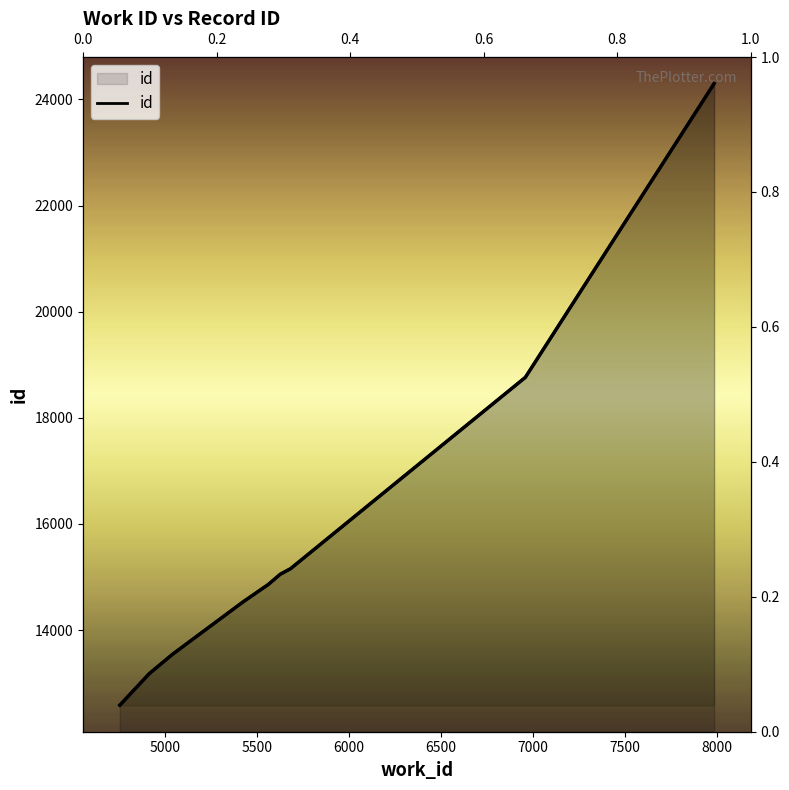

Reading left to right, extract all data points from this chart.

12584	13186	13187	13545	14534	14859	15052	15157	18762	24299